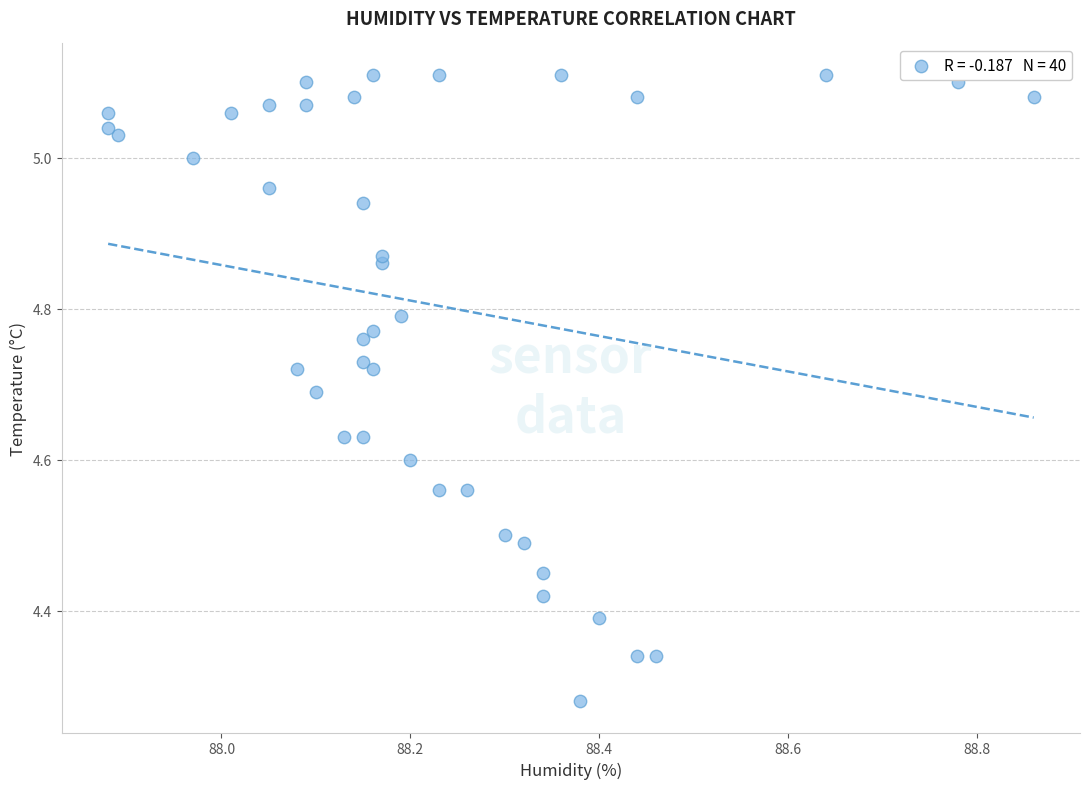

What is the range of X values (max minus min)?

1.0